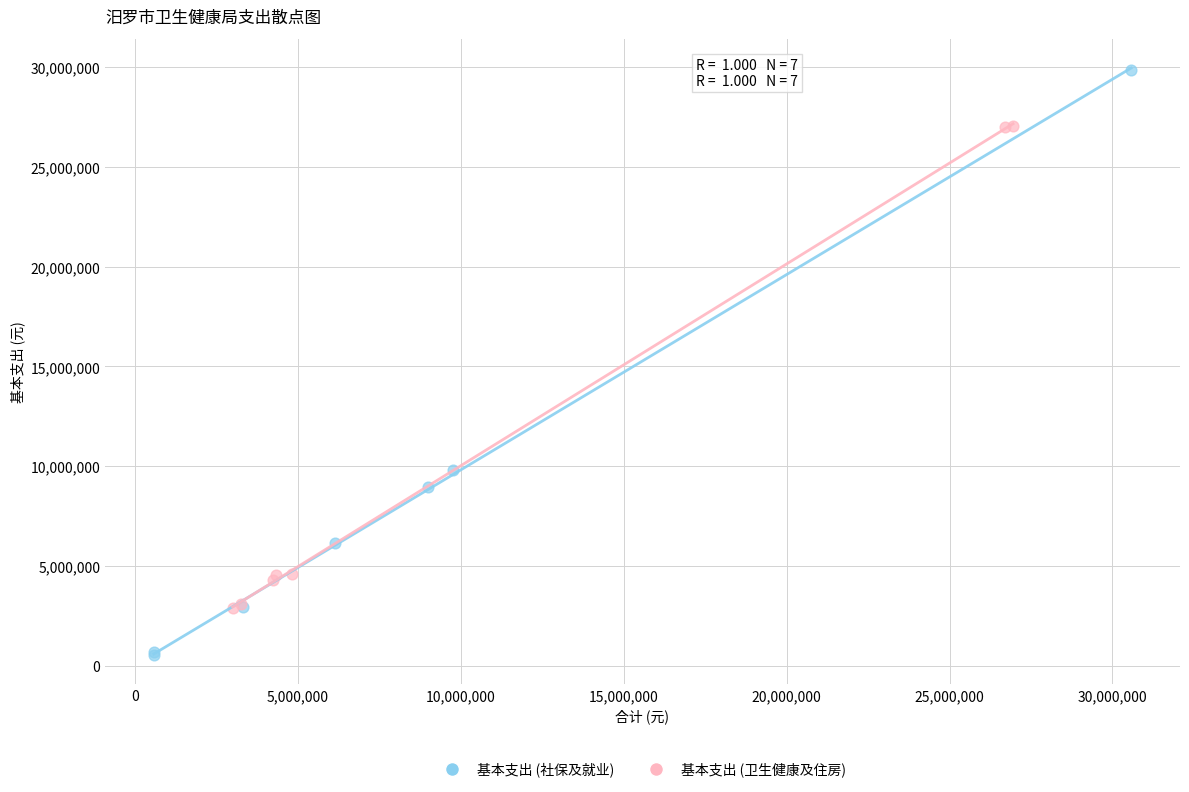

What are all the series names shown in the legend?

基本支出 (社保及就业), 基本支出 (卫生健康及住房)